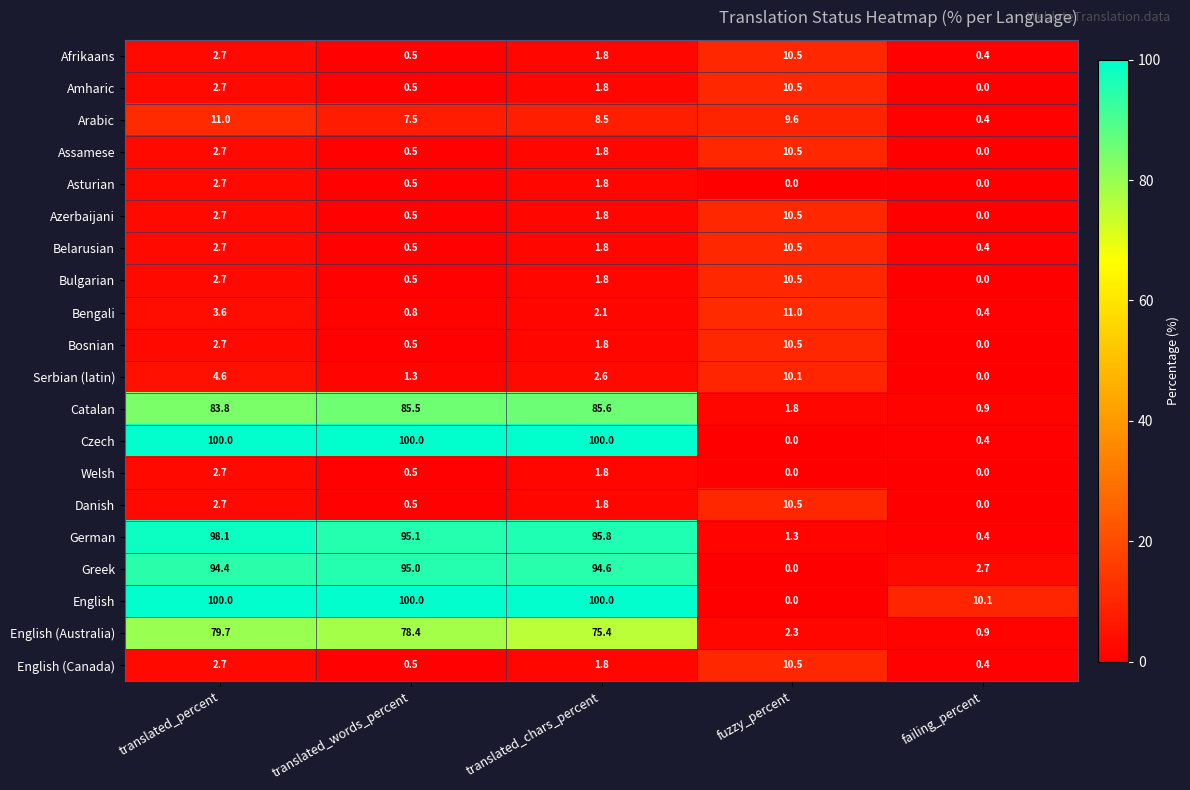

List the labels in order of Catalan value, smallest first.

failing_percent, fuzzy_percent, translated_percent, translated_words_percent, translated_chars_percent